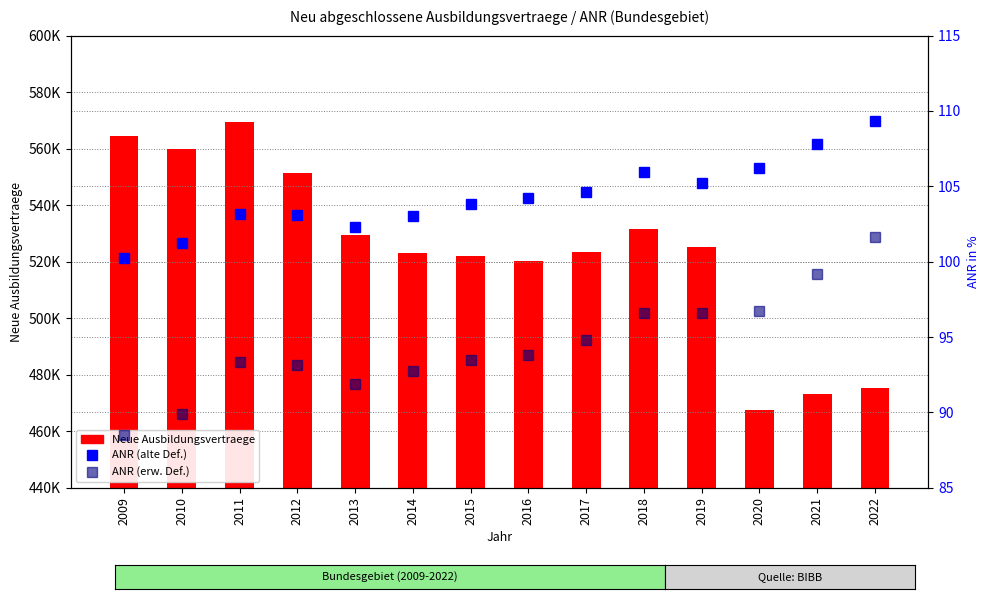

Which category has the lowest value in the ANR (alte Def.) series?

2009